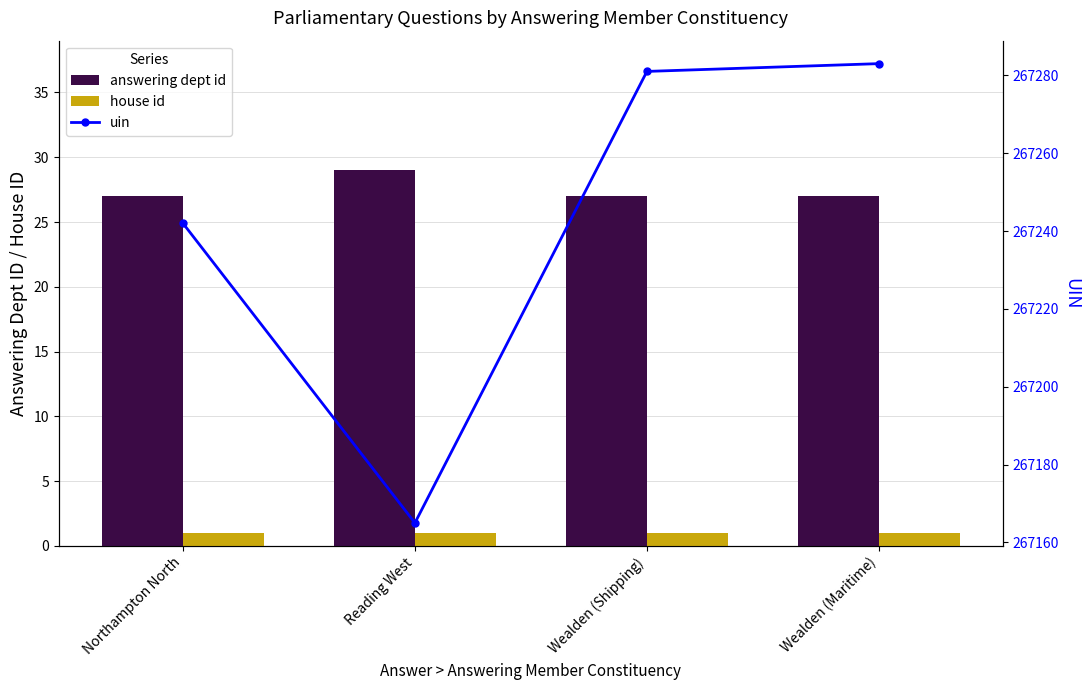

The value of house id at Reading West is 1. True or false?

True